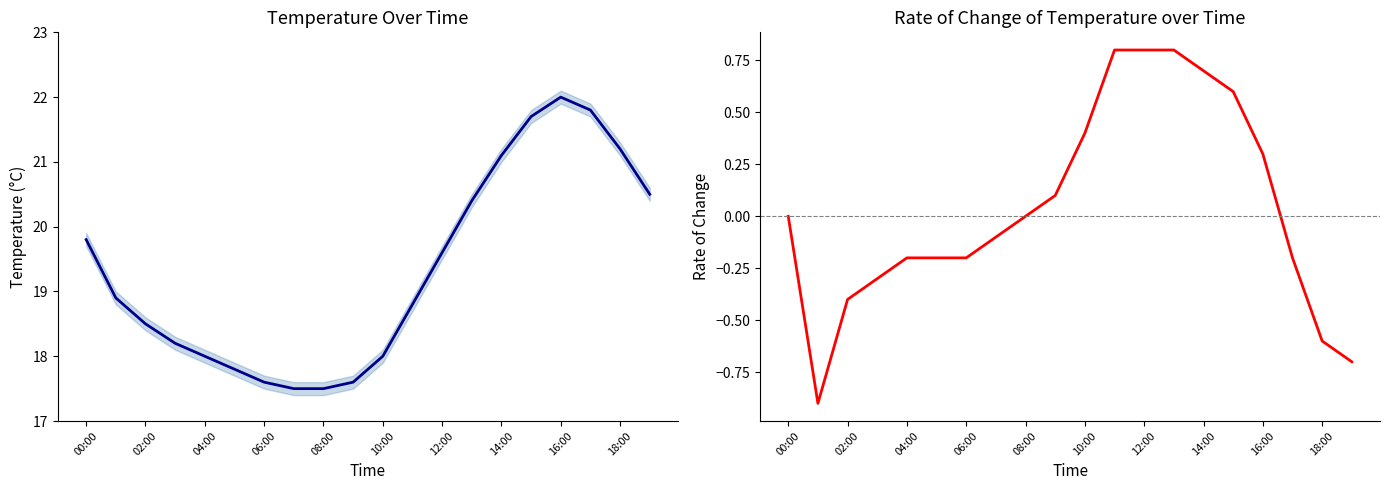

At how many categories does at least one series exceed 18?

13